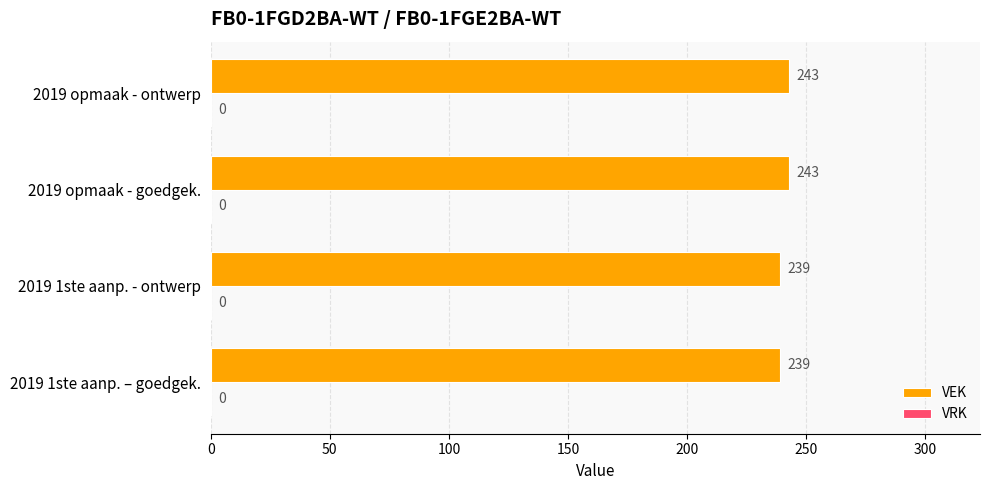

What is the average value?

241